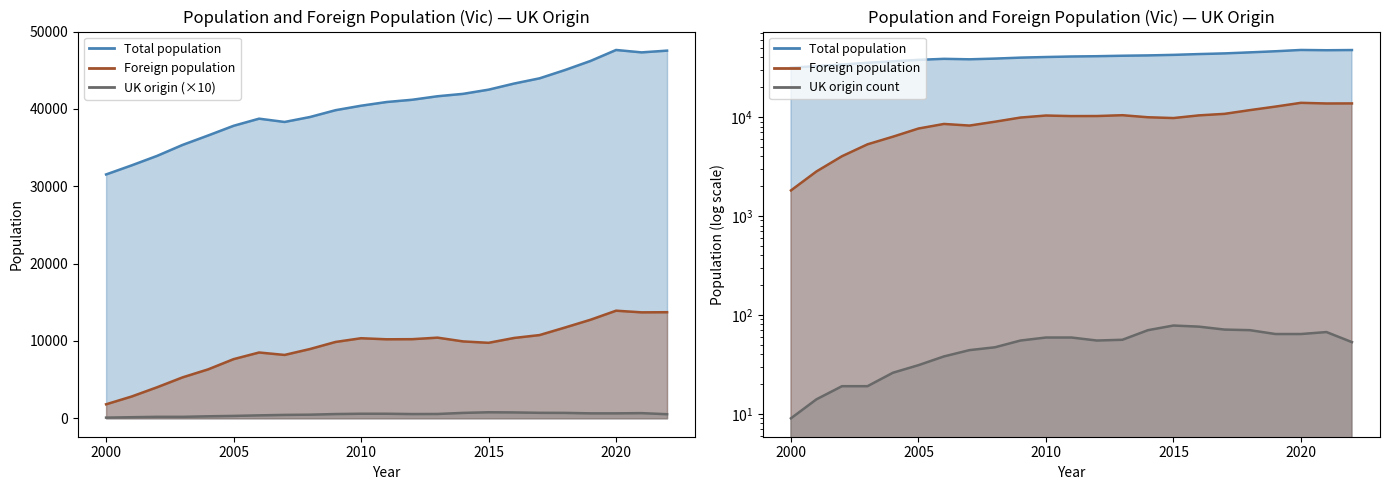

Where does the UK origin count series first go above 550?

2010